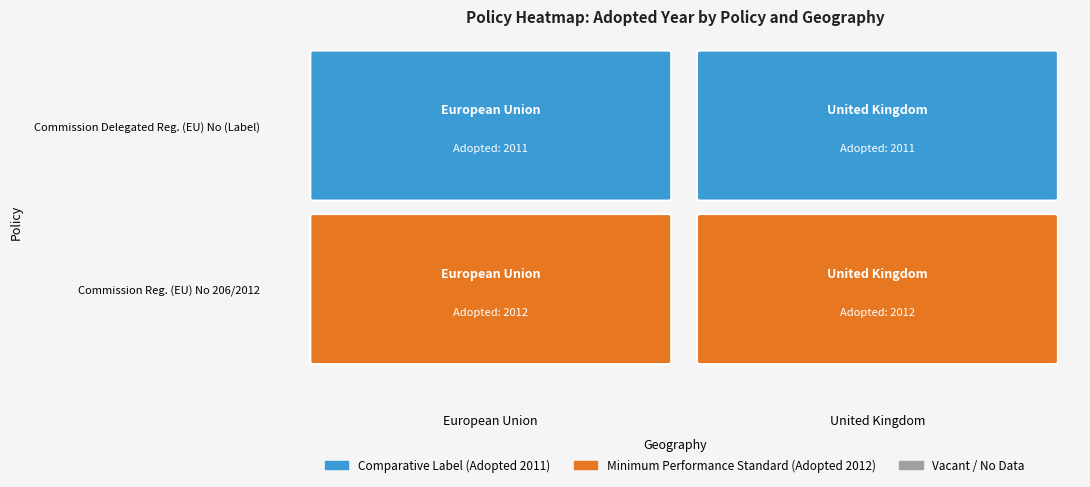

Reading right to left, transcribe all the data shown in this chart.

Commission Delegated Regulation (EU) No (Label): 1=2011	0=2011
Commission Regulation (EU) No 206/2012: 1=2012	0=2012